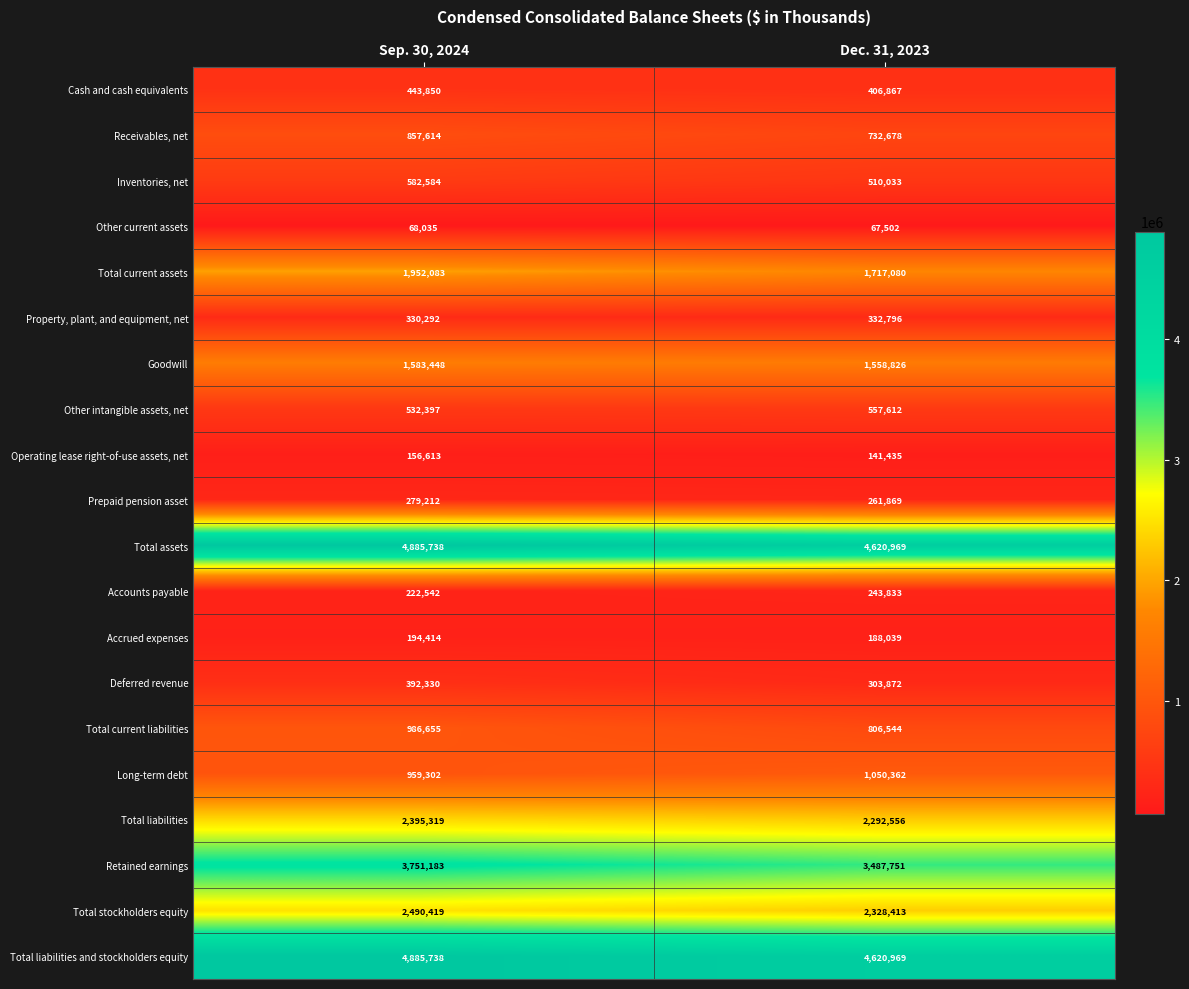

Is it true that Total liabilities equals 2292556 at Dec. 31, 2023?

True